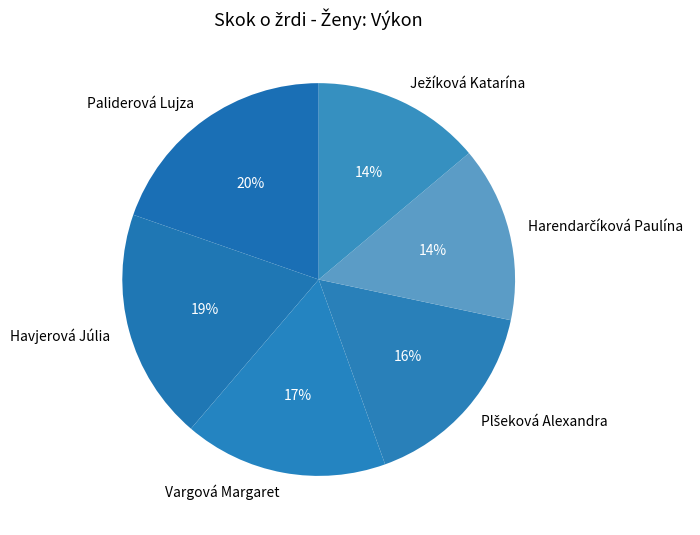

What percentage is the Paliderová Lujza slice, to the nearest percent?

20%